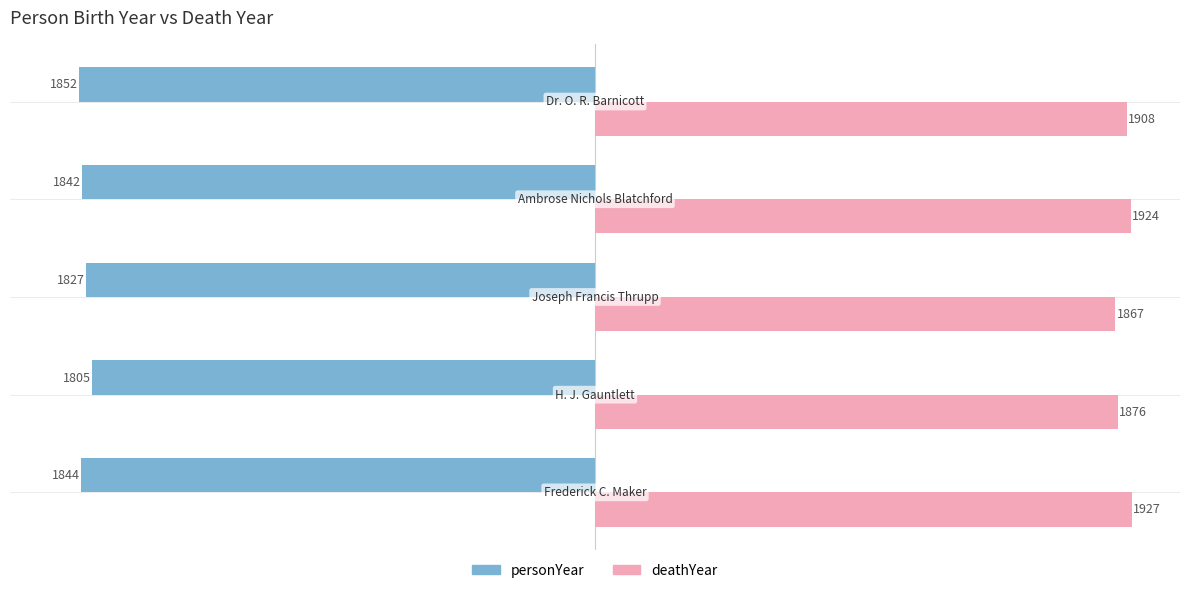

Rank the series by their average value, from lowest to highest.

personYear, deathYear